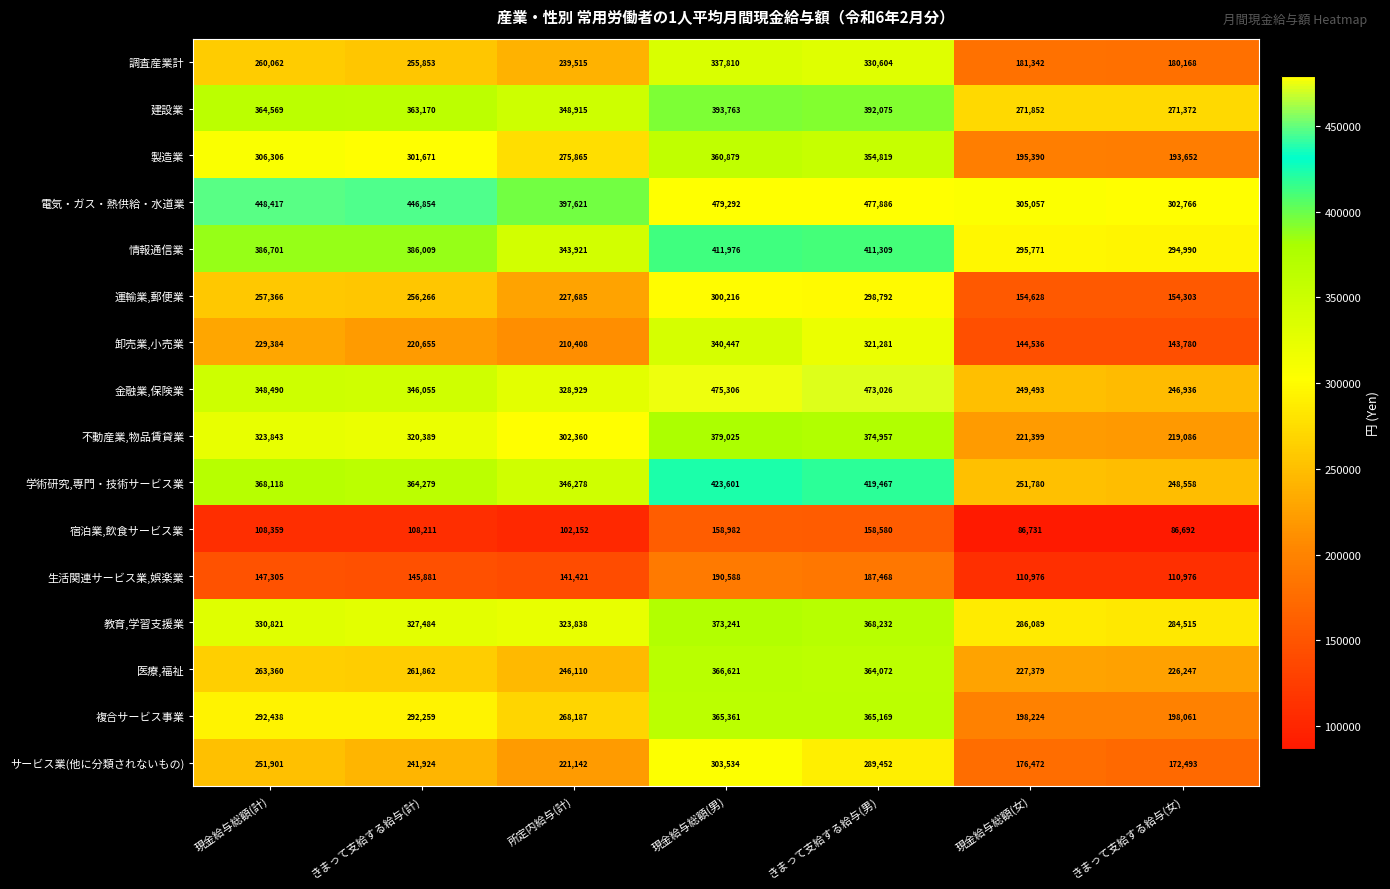

List the series in order of their peak value, lowest first.

宿泊業,飲食サービス業, 生活関連サービス業,娯楽業, 運輸業,郵便業, サービス業(他に分類されないもの), 調査産業計, 卸売業,小売業, 製造業, 複合サービス事業, 医療,福祉, 教育,学習支援業, 不動産業,物品賃貸業, 建設業, 情報通信業, 学術研究,専門・技術サービス業, 金融業,保険業, 電気・ガス・熱供給・水道業